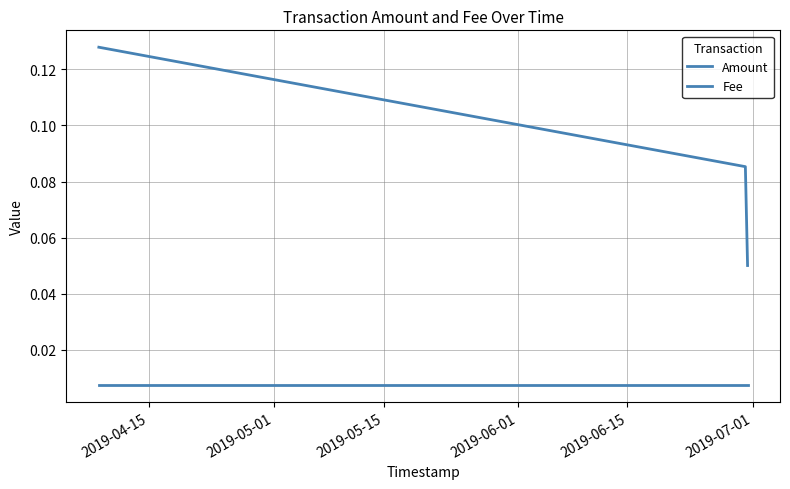

How many lines are shown in the chart?

2